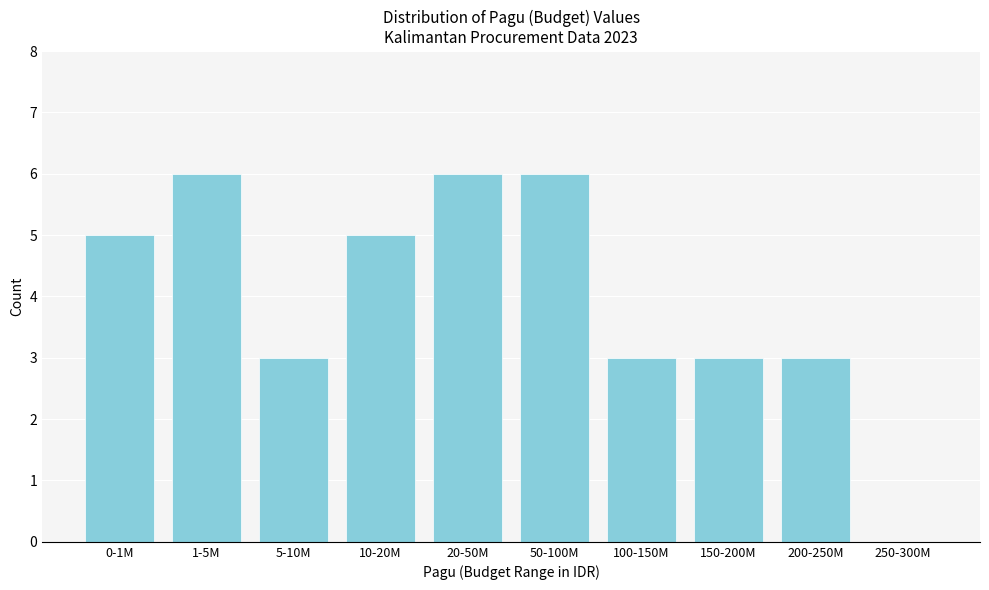

Reading left to right, what are all the values shown in this chart?

0-1M=5	1-5M=6	5-10M=3	10-20M=5	20-50M=6	50-100M=6	100-150M=3	150-200M=3	200-250M=3	250-300M=0